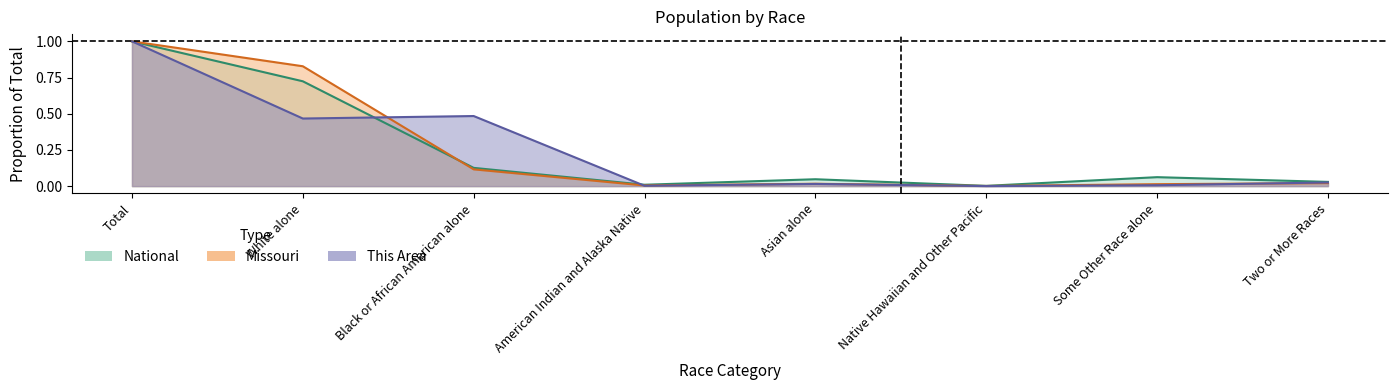

Reading left to right, what are all the values shown in this chart?

This Area: 1.0	0.5	0.5	0.0	0.0	0.0	0.0	0.0
Missouri: 1.0	0.8	0.1	0.0	0.0	0.0	0.0	0.0
National: 1.0	0.7	0.1	0.0	0.0	0.0	0.1	0.0